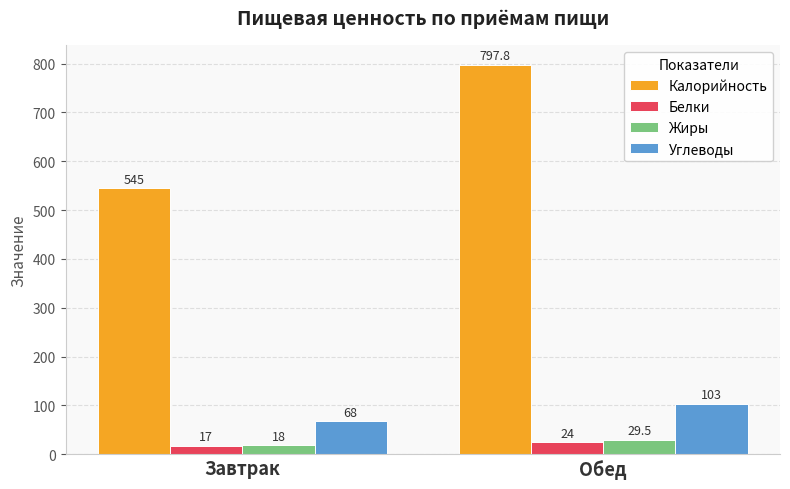

Reading left to right, transcribe all the data shown in this chart.

Калорийность: Завтрак=545.0	Обед=797.8
Белки: Завтрак=17.0	Обед=24.0
Жиры: Завтрак=18.0	Обед=29.5
Углеводы: Завтрак=68.0	Обед=103.0